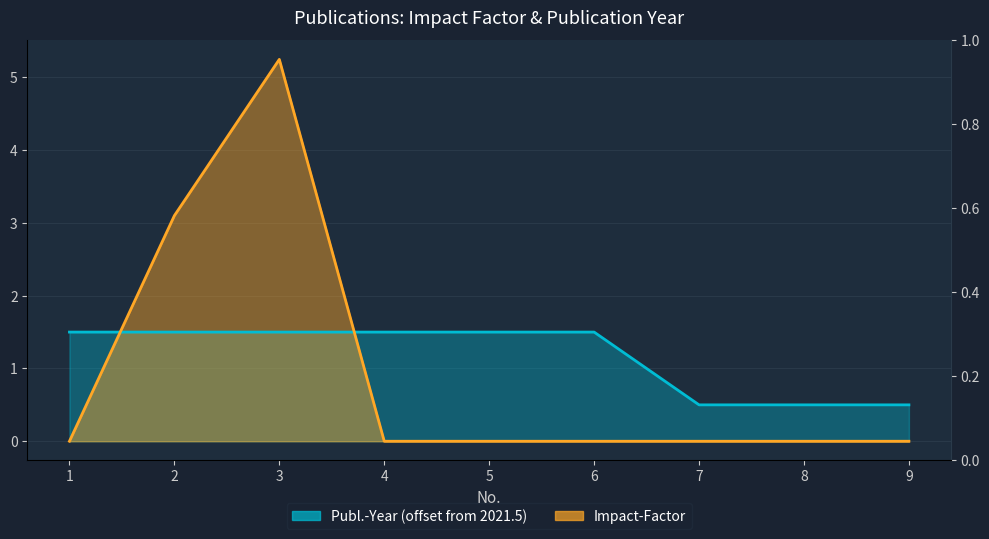

Reading left to right, transcribe all the data shown in this chart.

Impact-Factor: 1=0.0	2=3.1	3=5.2	4=0.0	5=0.0	6=0.0	7=0.0	8=0.0	9=0.0
Publ.-Year: 1=1.5	2=1.5	3=1.5	4=1.5	5=1.5	6=1.5	7=0.5	8=0.5	9=0.5